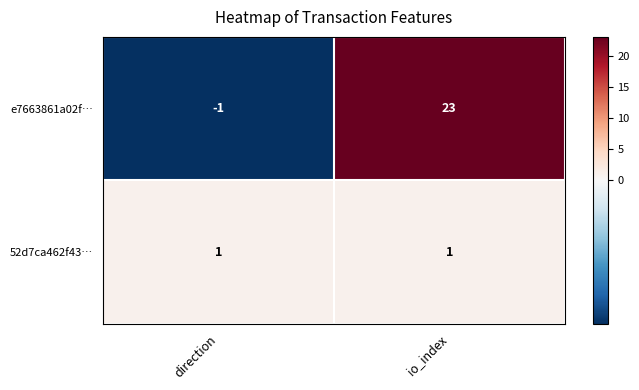

The value of e7663861a02f… at io_index is 23. True or false?

True